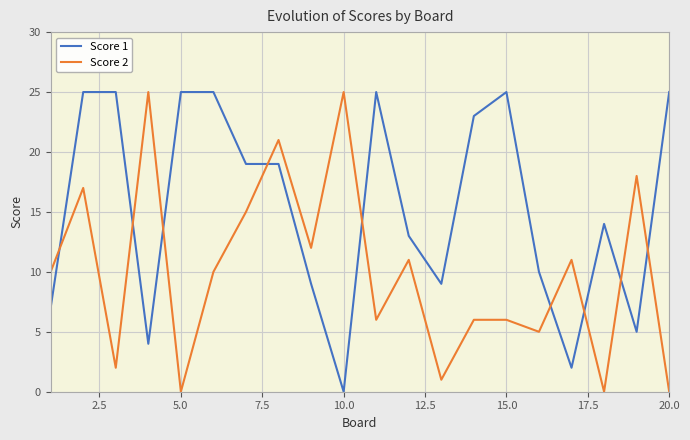

Which series has the largest total across all categories?

Score 1